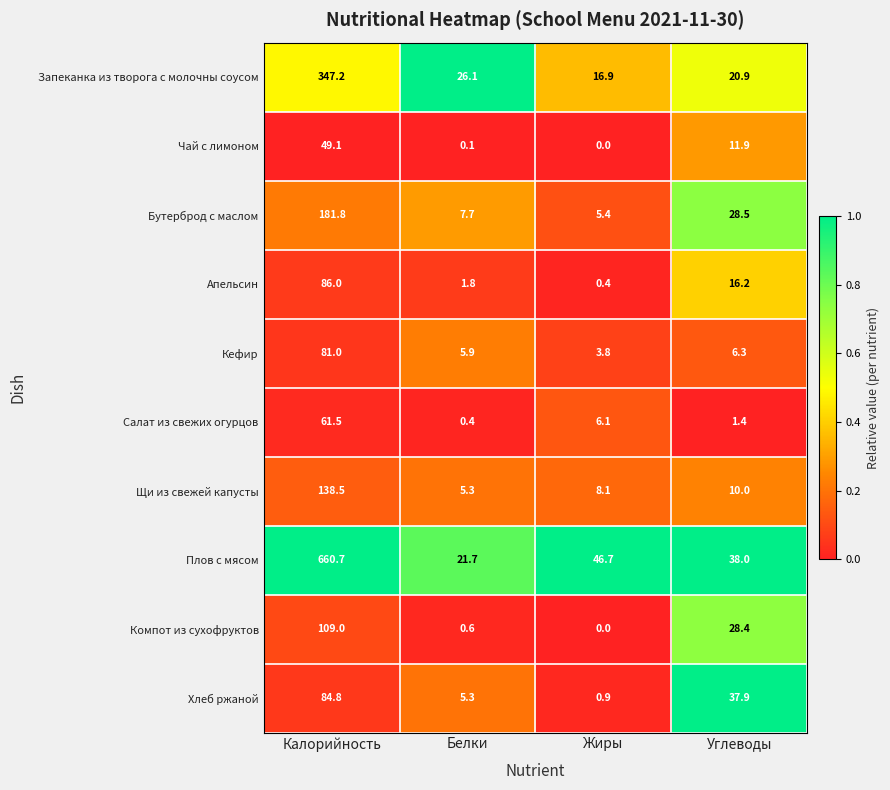

The value of Запеканка из творога с молочны соусом at Калорийность is 125.5. True or false?

False